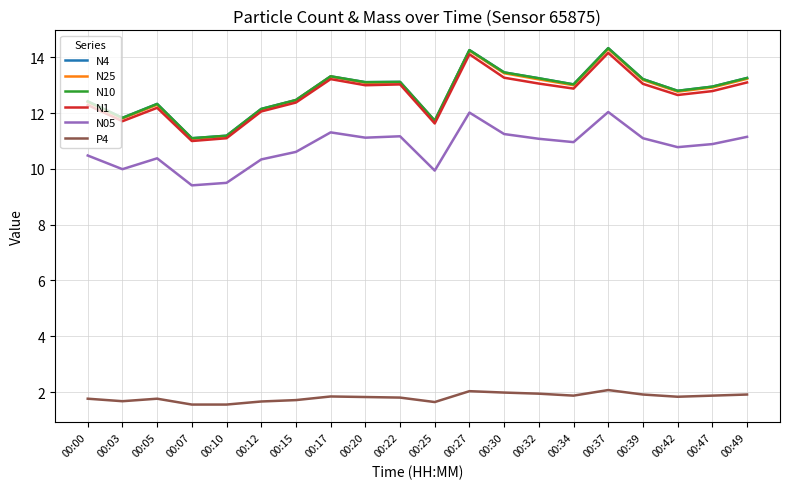

Does the chart display data point markers on the line(s)?

No